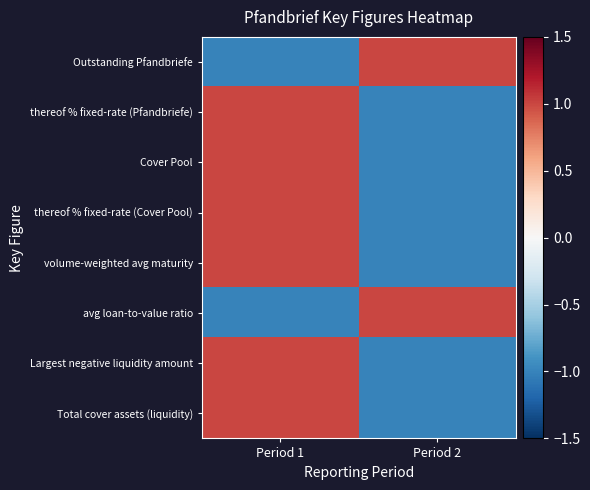

How many categories are shown in the chart?

2